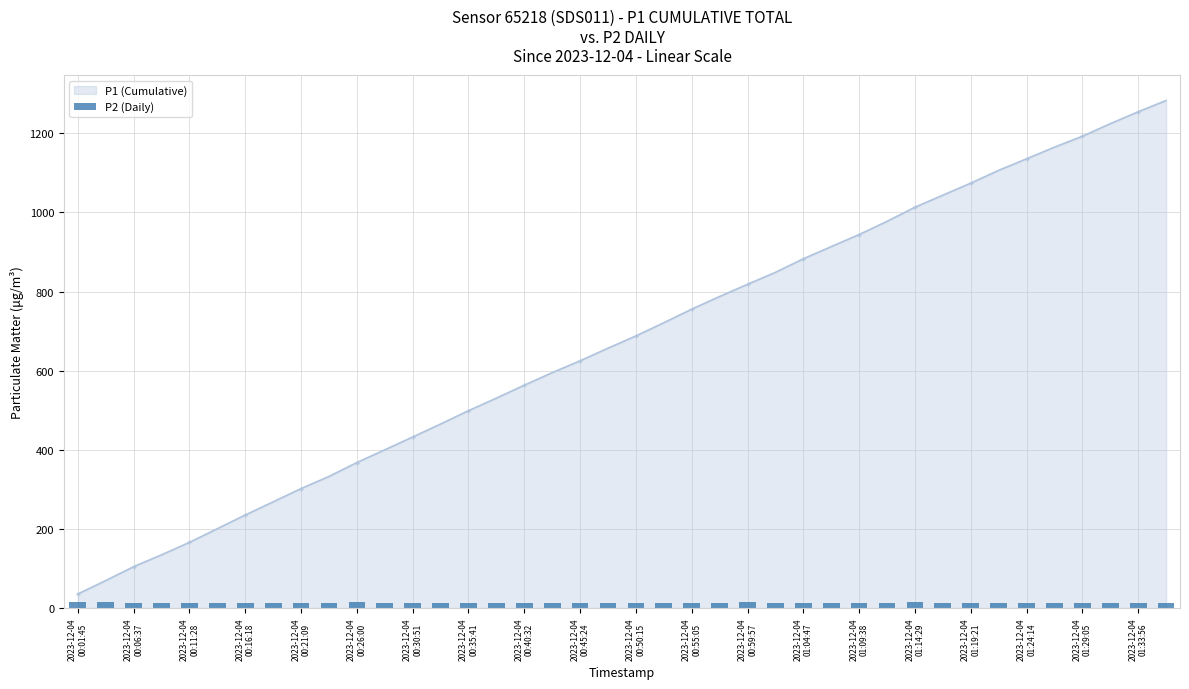

What position from the left is 27?

28